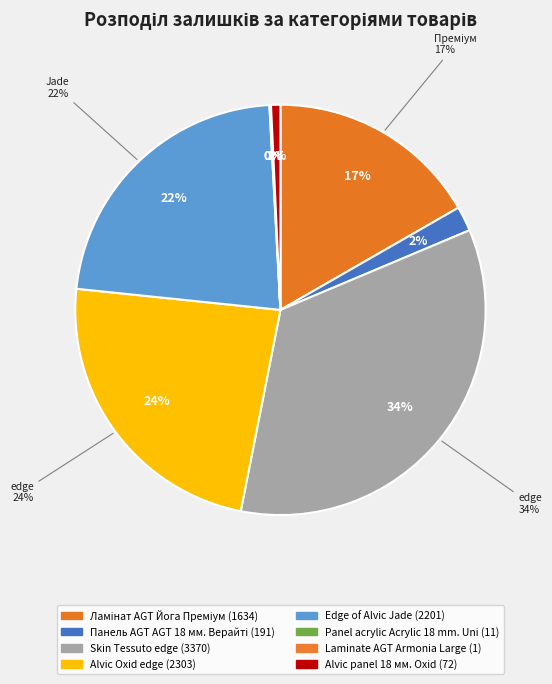

Does any single category account for the majority?

No